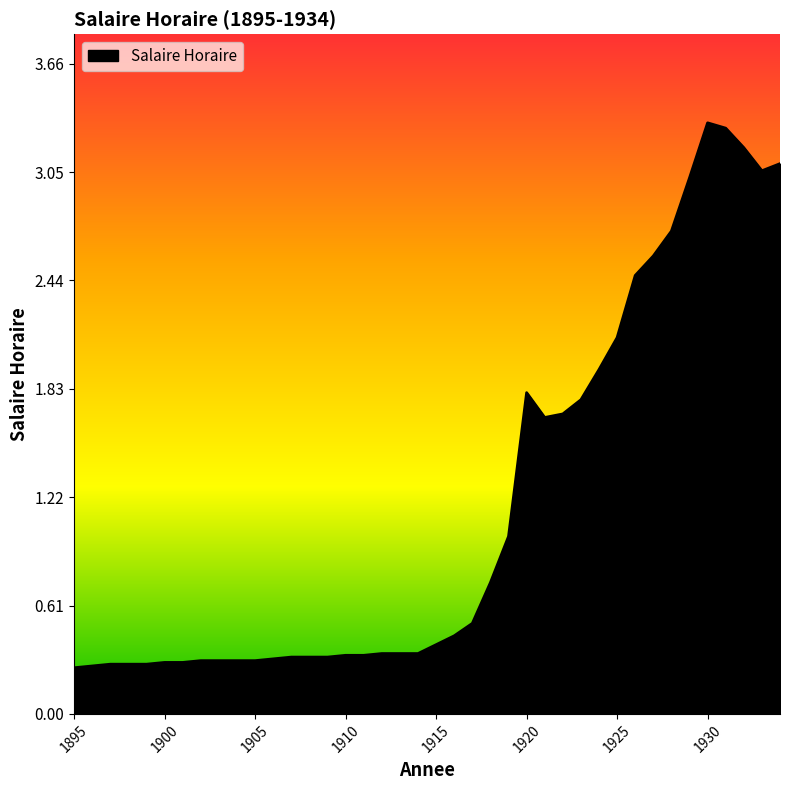

What is the maximum value shown in the chart?

3.3